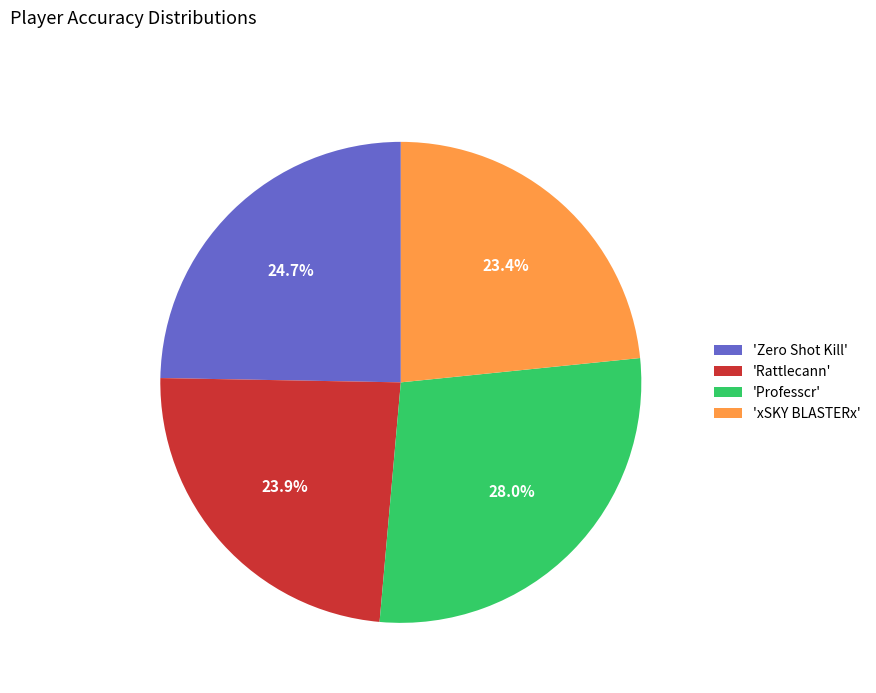

Does 'Rattlecann' account for over 50% of the chart?

No